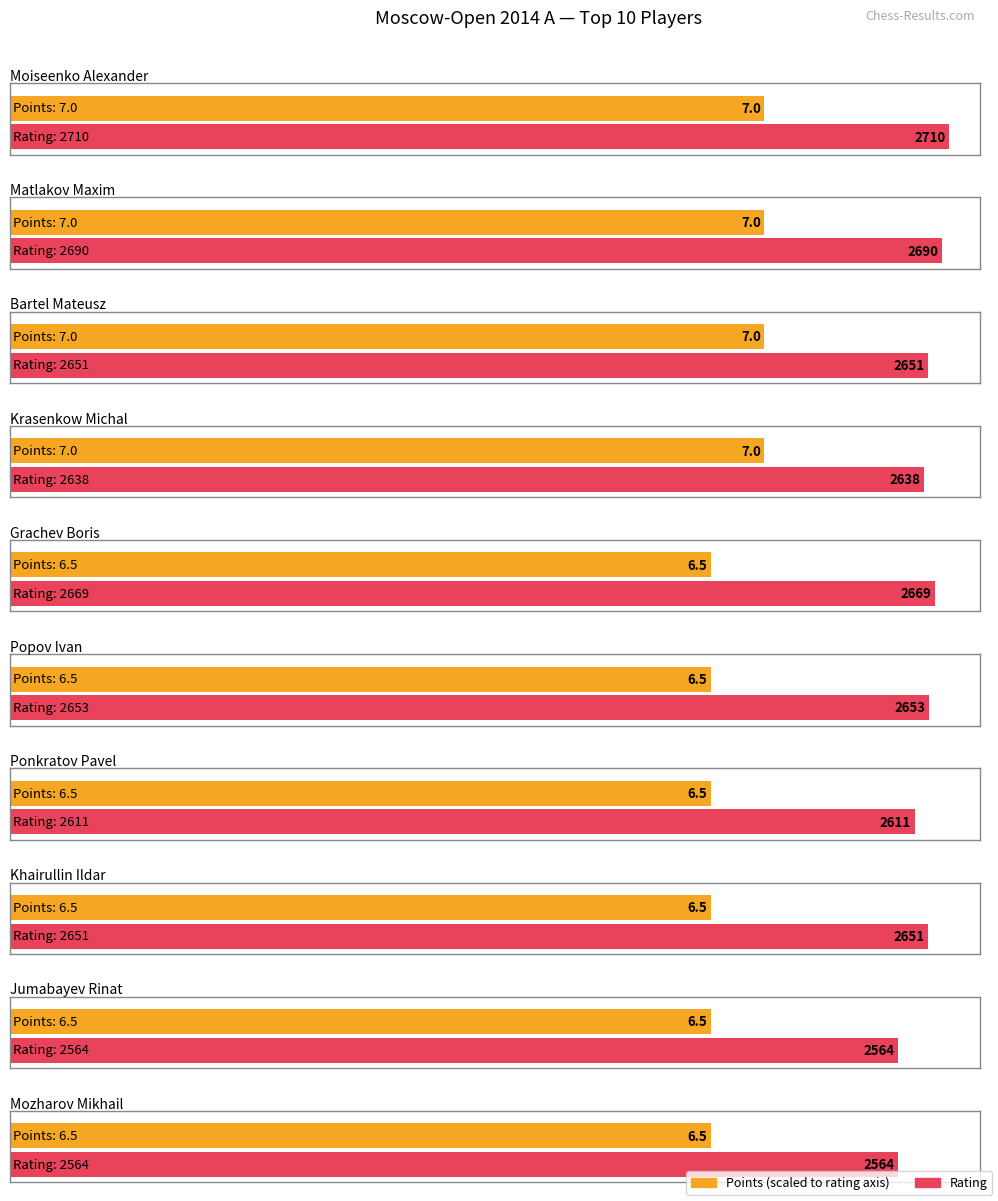

What is the value of the Points bar at the 6th from the left?

6.5